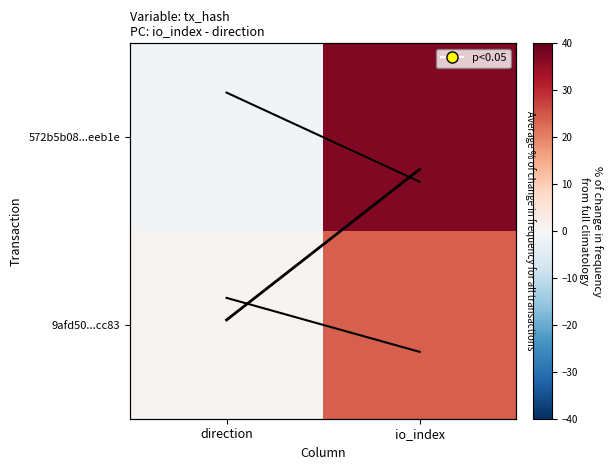

Which series changed the most between direction and io_index?

572b5b08...eeb1e